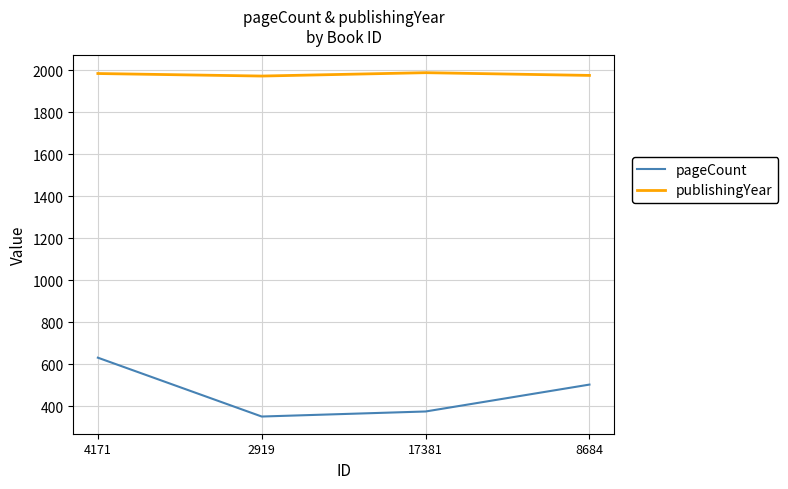

What is the average value of the publishingYear series?

1980